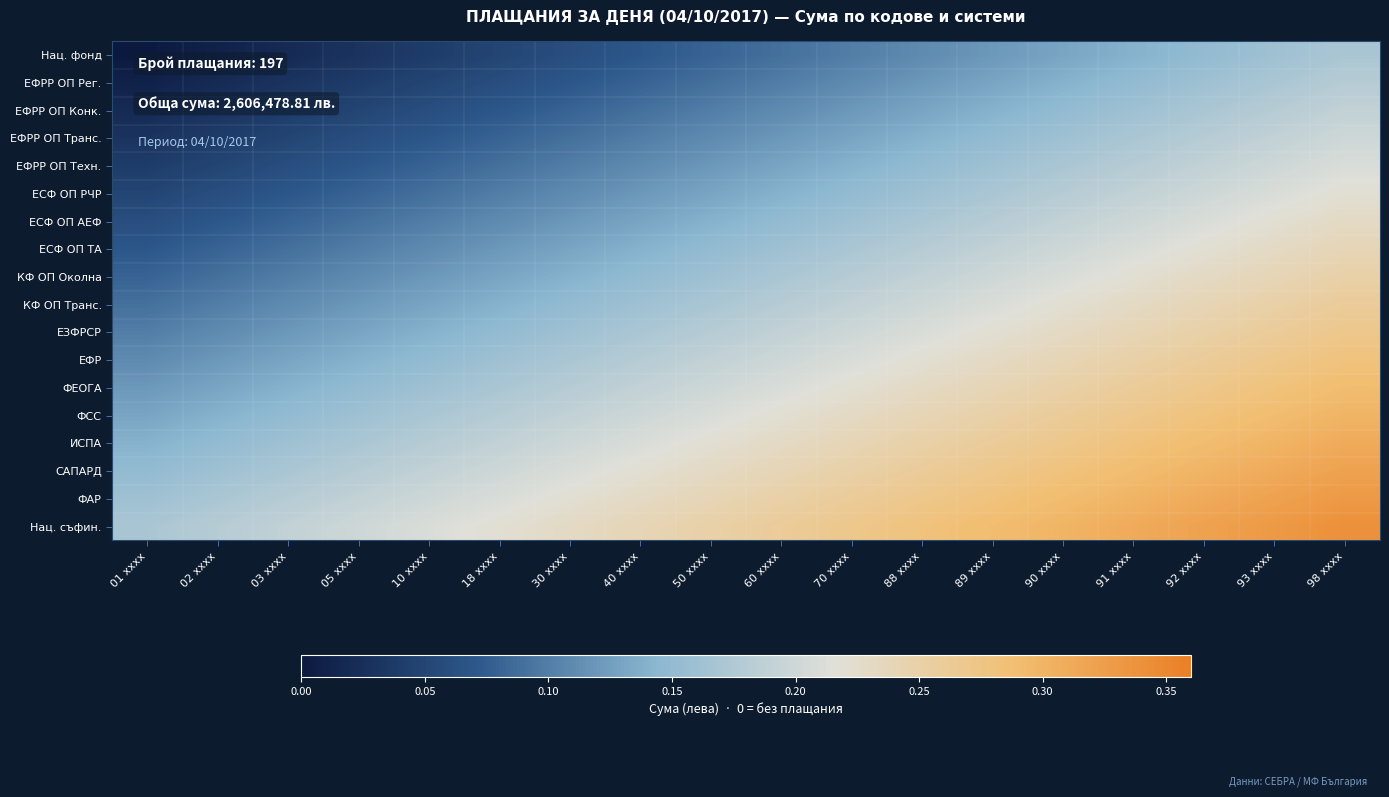

At how many categories does at least one series exceed 0?

18